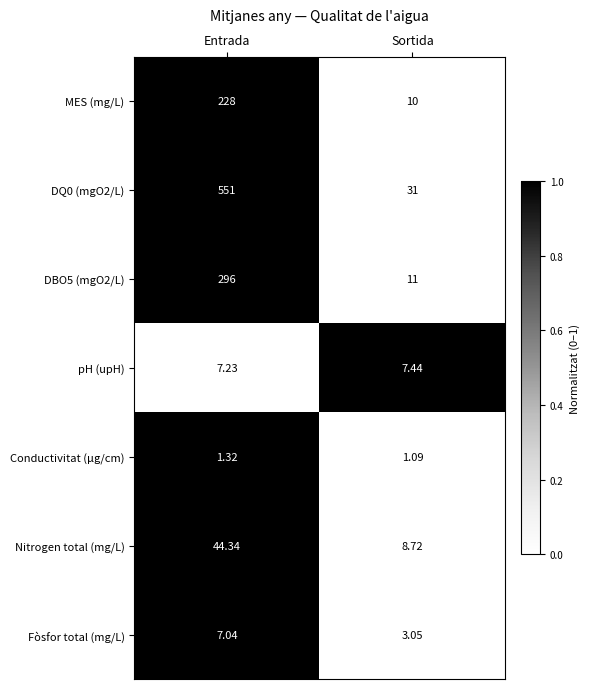

What is the total value across all series at Entrada?

1134.9